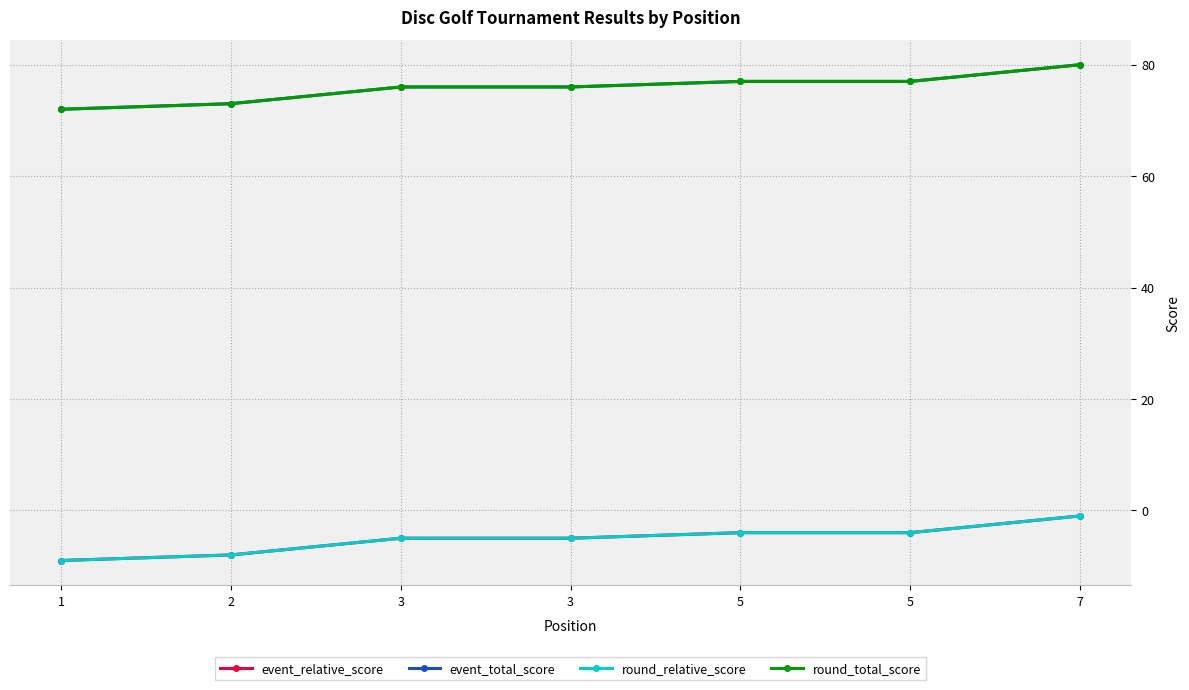

How many series are shown in this chart?

4